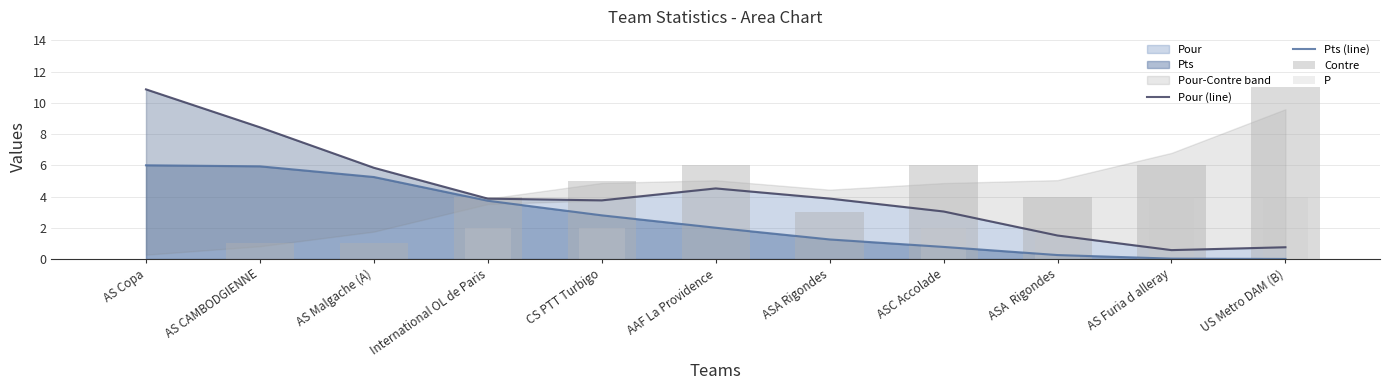

What is the label of the 4th bar from the left?

International OL de Paris